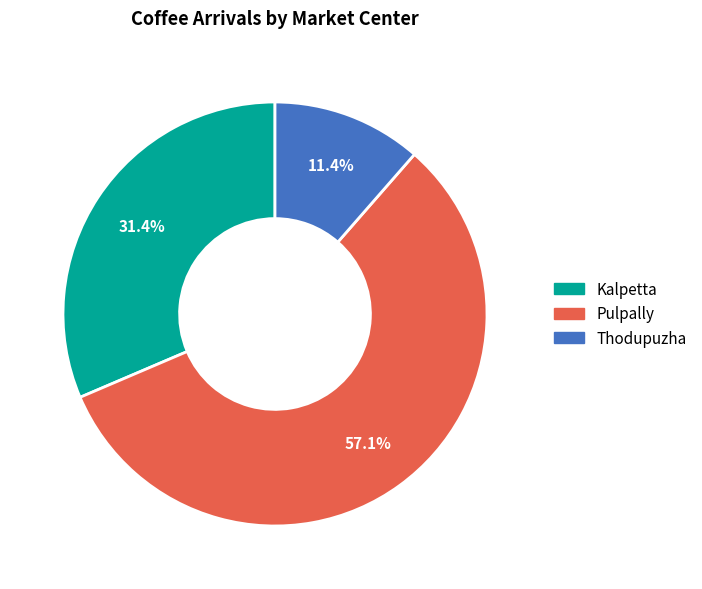

Which category has the smallest portion of the pie?

Thodupuzha